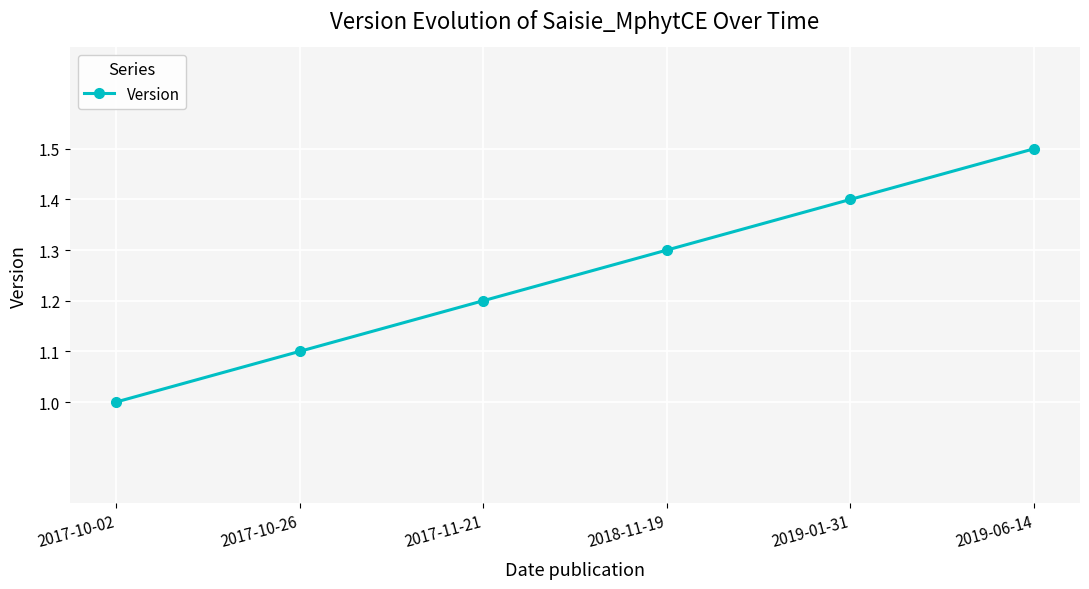

What is the maximum value shown in the chart?

1.5